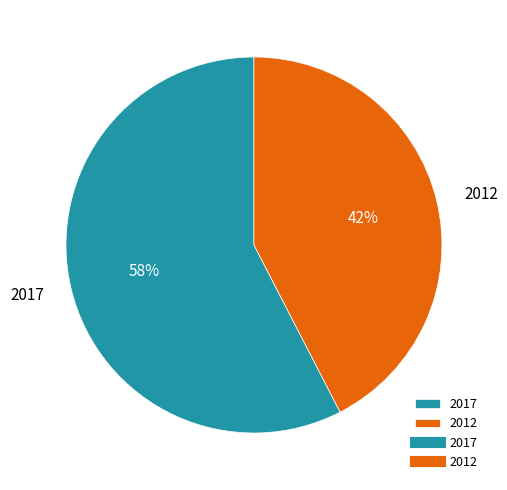

What percentage is the 2017 slice, to the nearest percent?

58%